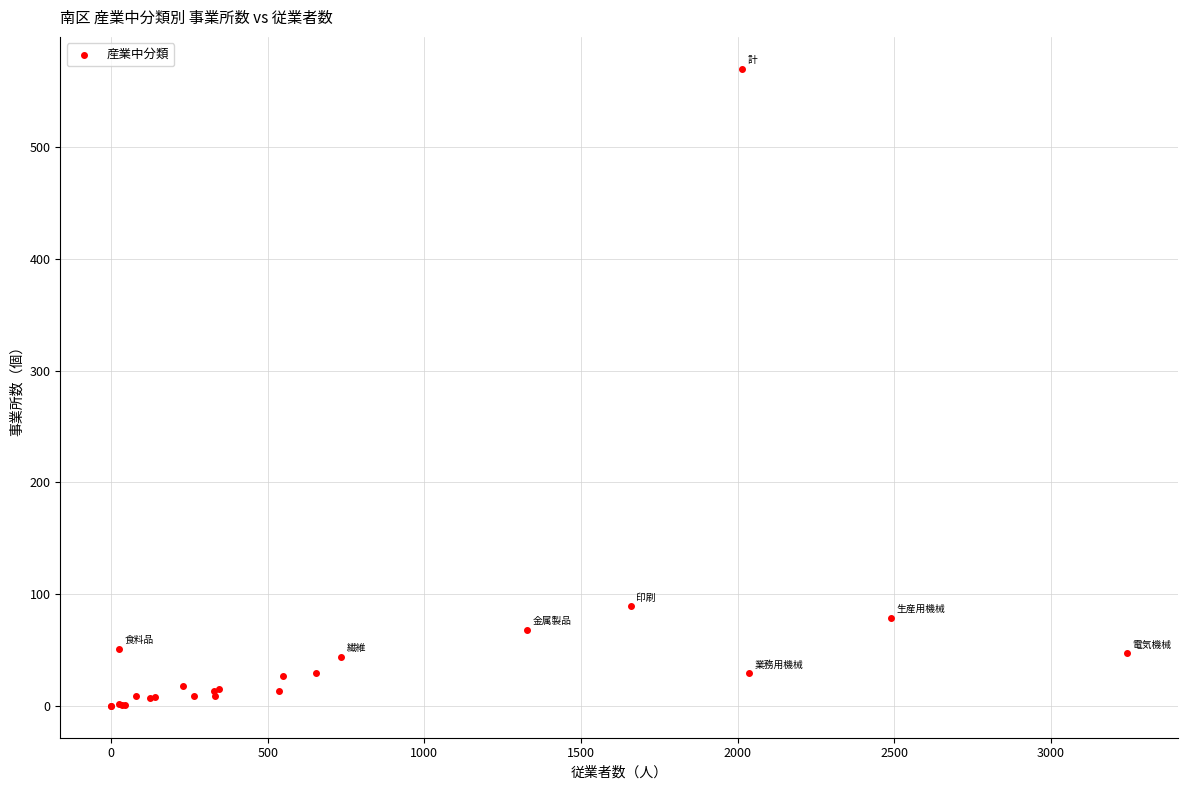

What Y value in the scatter plot is closest to 285?

89